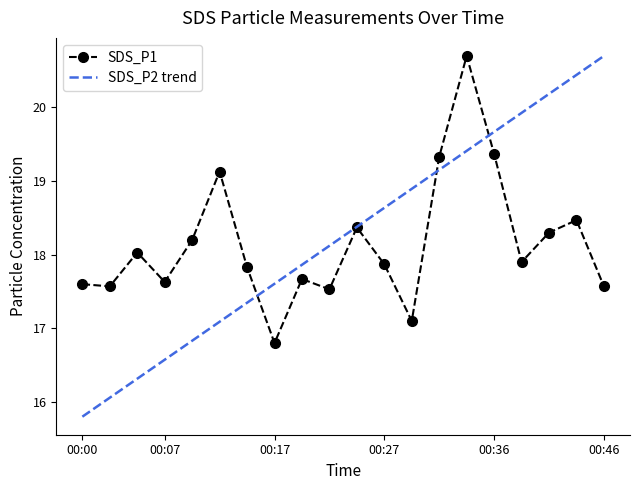

True or false: the data shows 17.8 at 00:15.

True